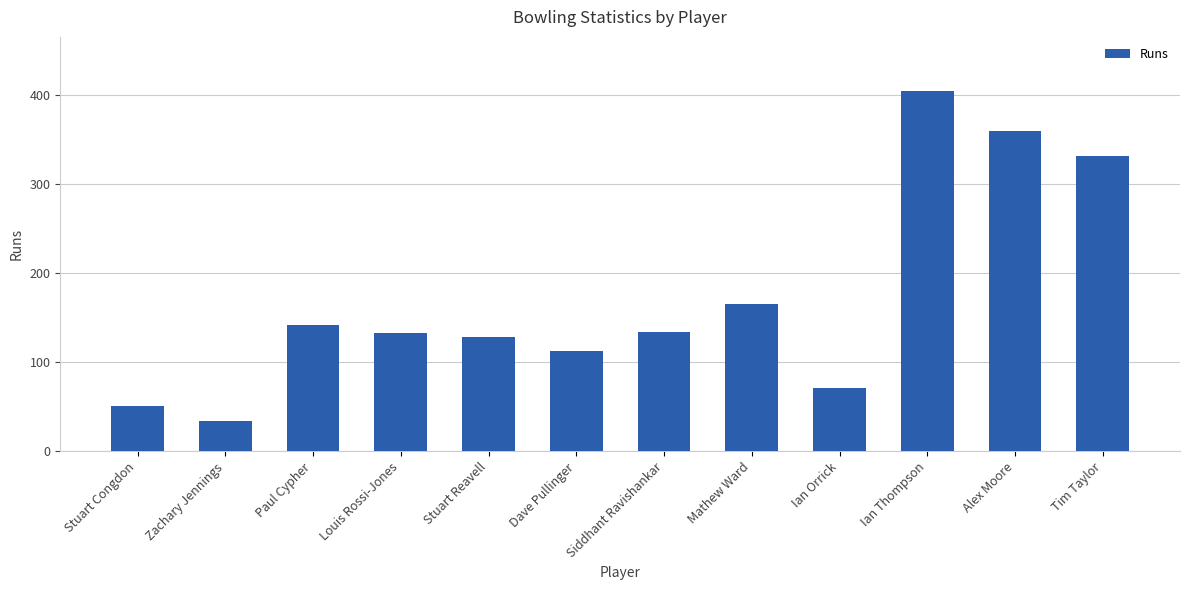

How many series are shown in this chart?

1